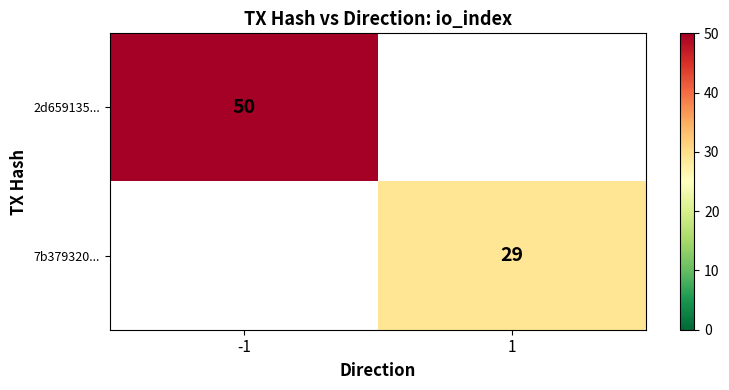

Is the value of 7b379320... at 1 greater than the value of 2d659135... at -1?

No